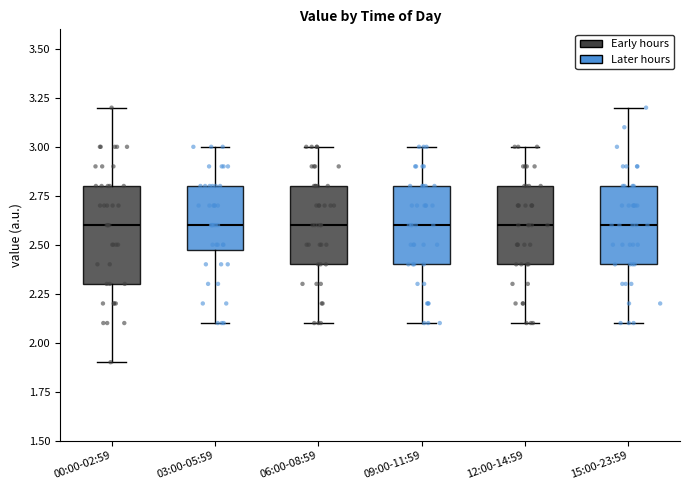

Reading left to right, read every box against the y-axis: the position of its median line, the range the box covers, and the ends of its whiskers. The values are not printed on the chart, so give them approximately, as read against the axis.

00:00-02:59: median 2.6, box 2.3 to 2.8, whiskers 1.9 to 3.2
03:00-05:59: median 2.6, box 2.5 to 2.8, whiskers 2.1 to 3.0
06:00-08:59: median 2.6, box 2.4 to 2.8, whiskers 2.1 to 3.0
09:00-11:59: median 2.6, box 2.4 to 2.8, whiskers 2.1 to 3.0
12:00-14:59: median 2.6, box 2.4 to 2.8, whiskers 2.1 to 3.0
15:00-23:59: median 2.6, box 2.4 to 2.8, whiskers 2.1 to 3.2